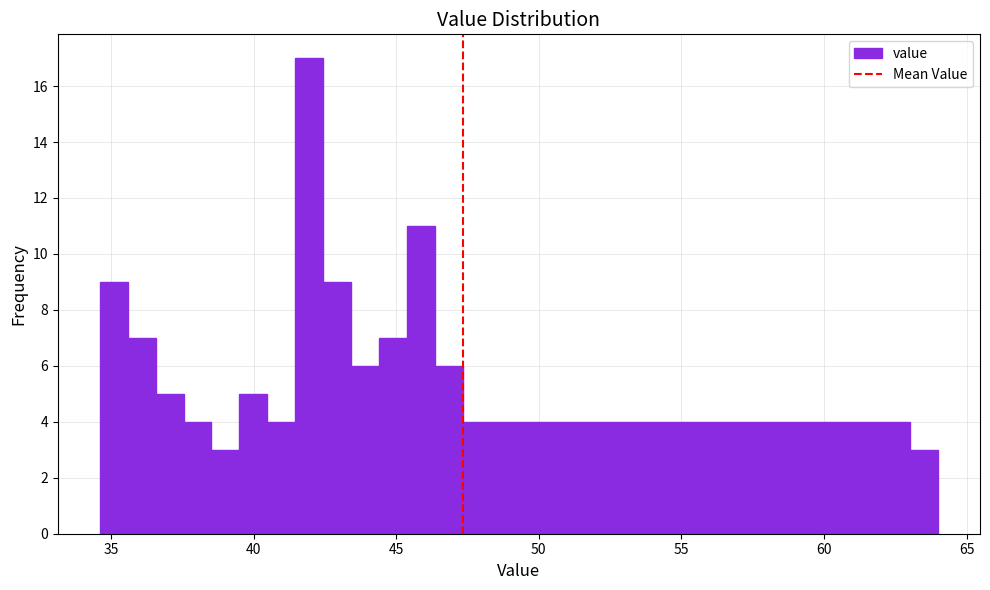

Around what value on the x-axis is the tallest bar? Give the approximate position of its centre, as read against the axis.

42.0